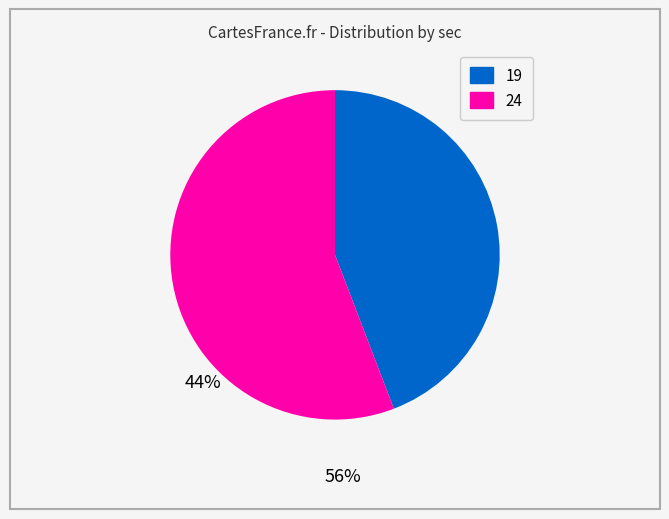

True or false: 24 accounts for 65% of the total.

False